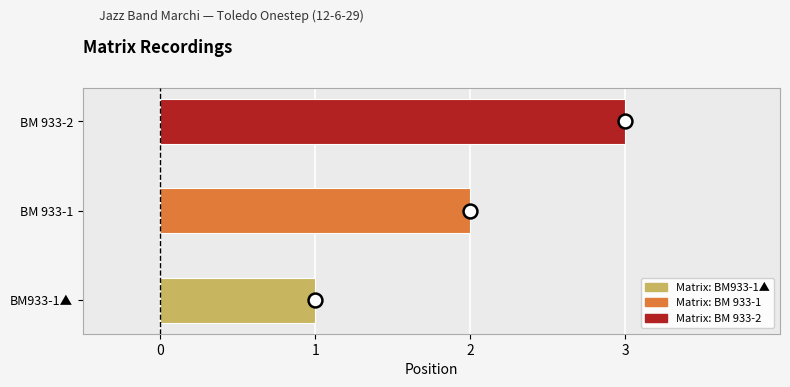

Reading left to right, list all the values displayed in this chart.

BM933-1▲=1	BM 933-1=2	BM 933-2=3